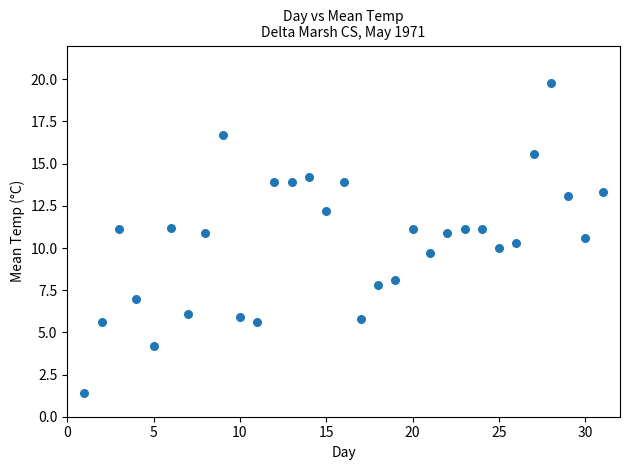

What is the range of Y values (max minus min)?

18.4